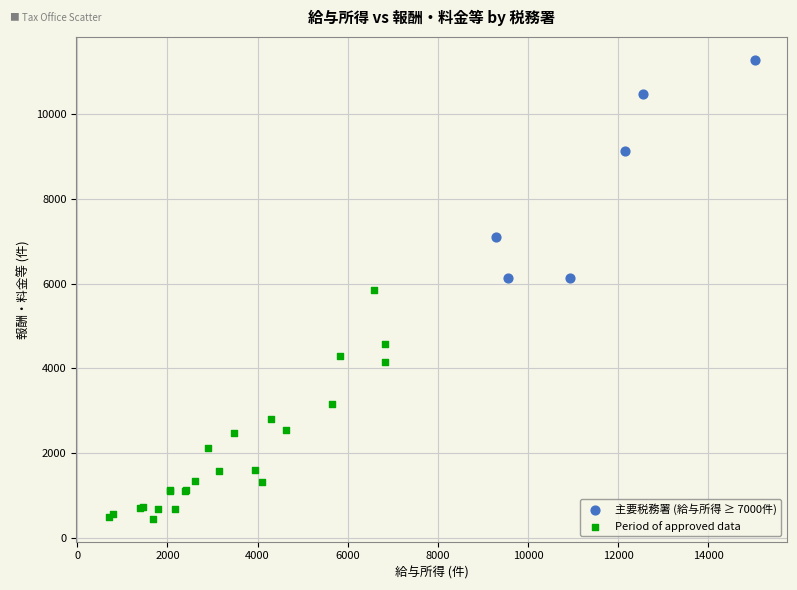

What are all the series names shown in the legend?

主要税務署 (給与所得 ≥ 7000件), Period of approved data